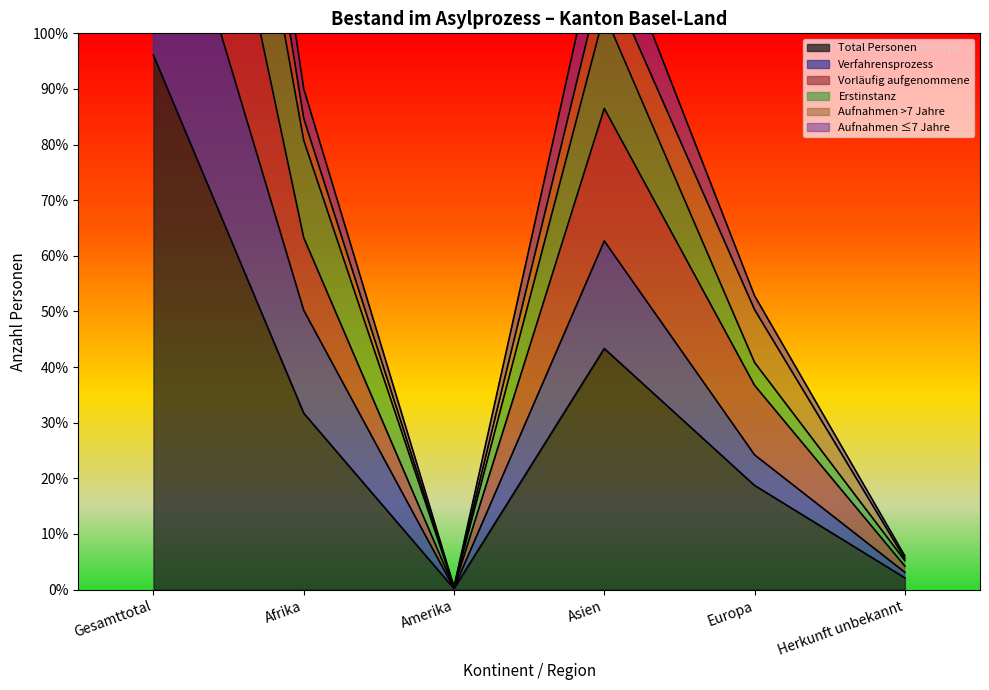

What is the difference between the second highest and second lowest values in the Total Personen series?

742